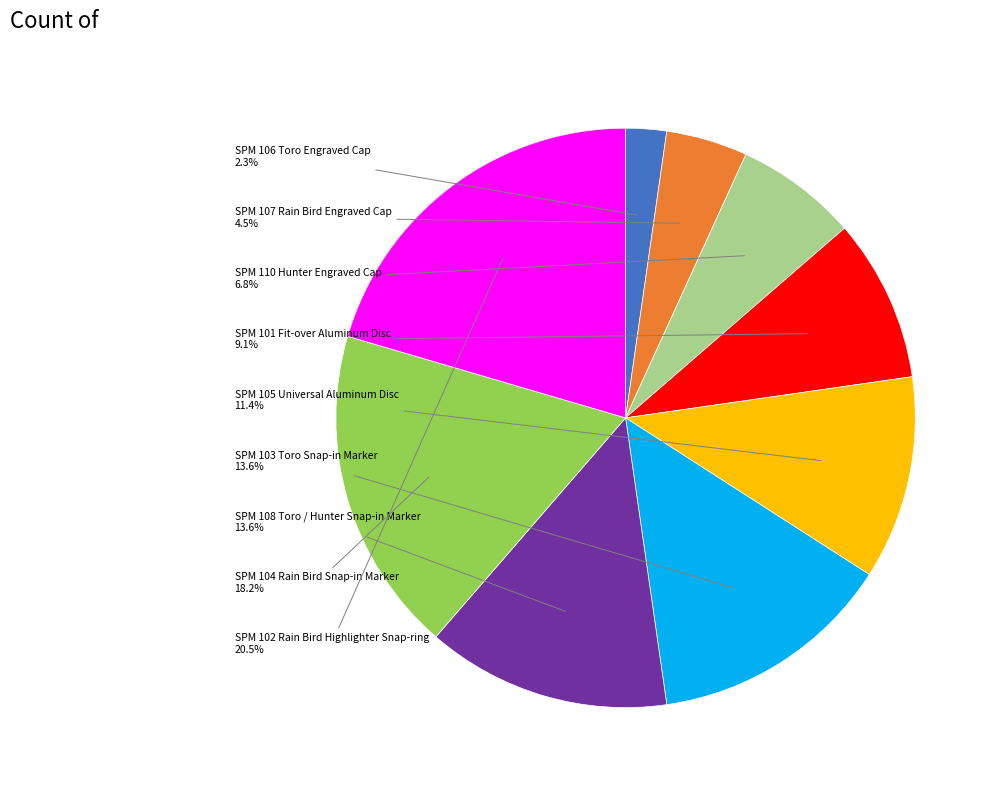

The SPM 102 Rain Bird Highlighter Snap-ring slice represents 7% of the pie. True or false?

False